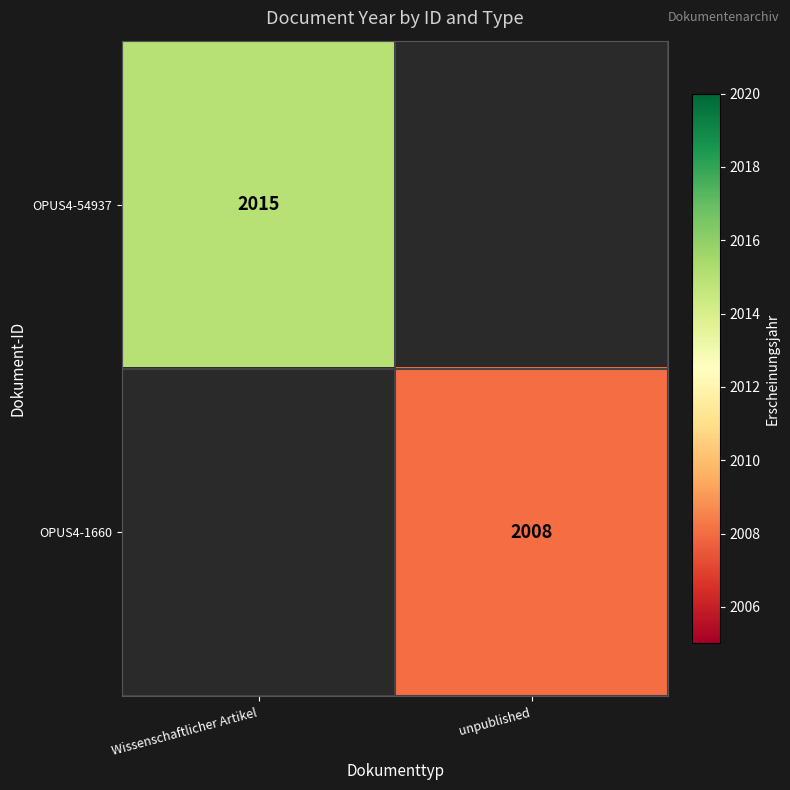

Is it true that OPUS4-1660 equals 2008 at unpublished?

True